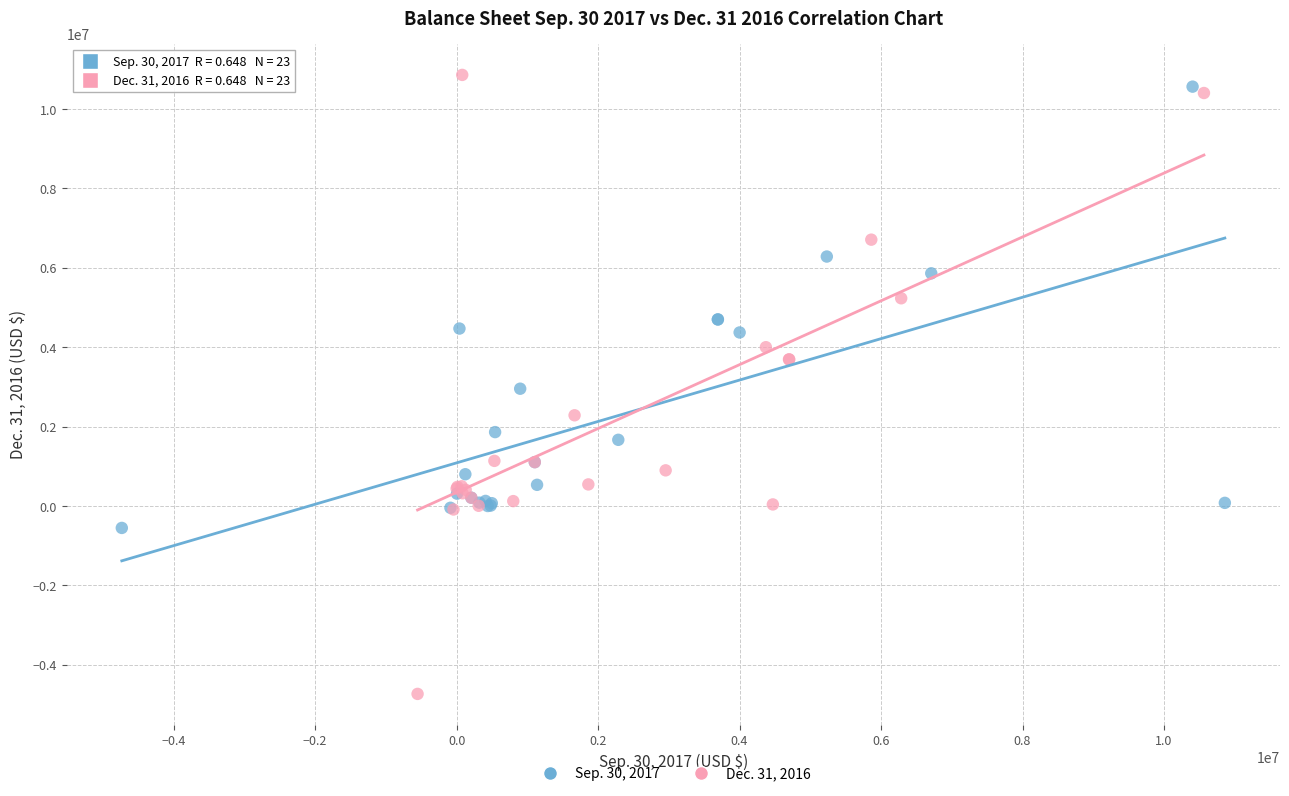

Which series reaches the minimum Y coordinate?

Dec. 31, 2016